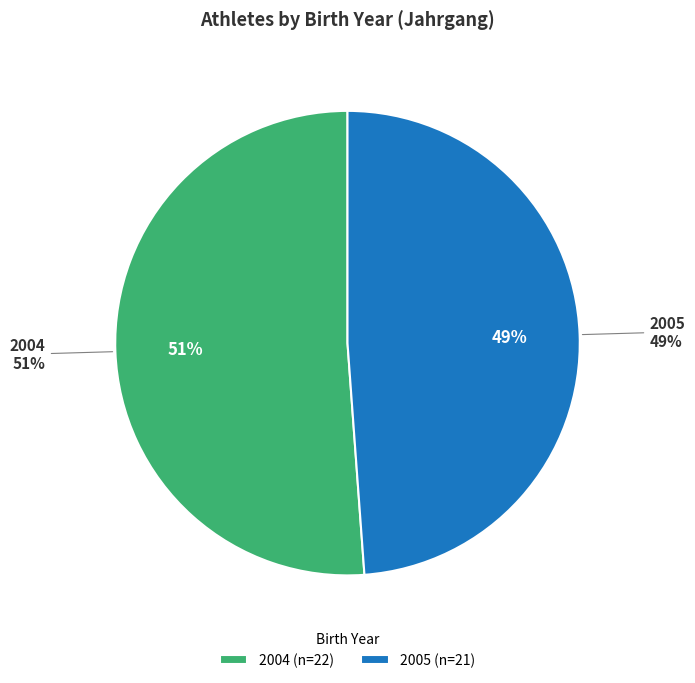

To the nearest percent, what is the average slice percentage?

50%